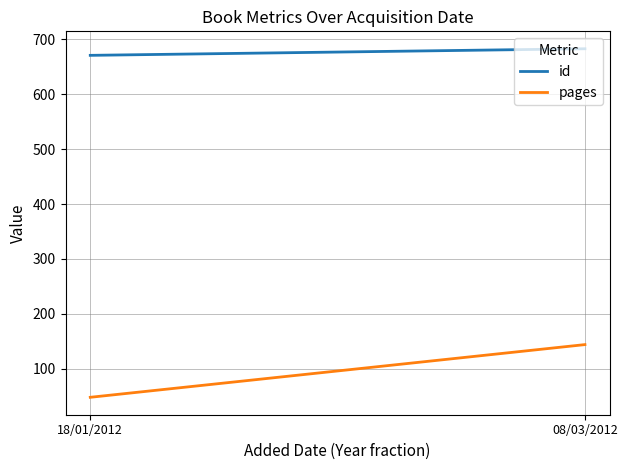

The value of pages at 18/01/2012 is 22. True or false?

False